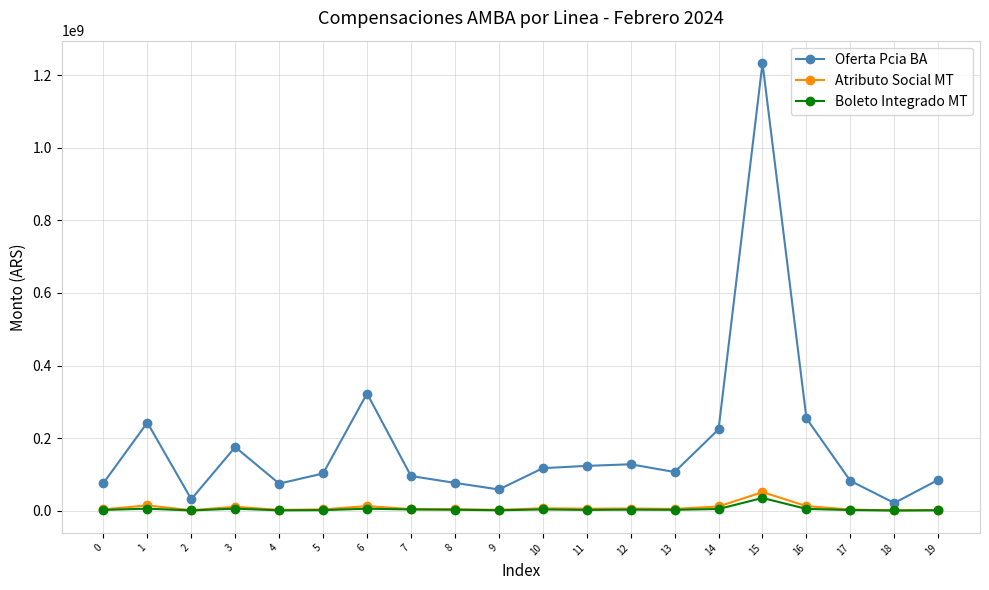

Which label corresponds to the largest value in the chart?

15